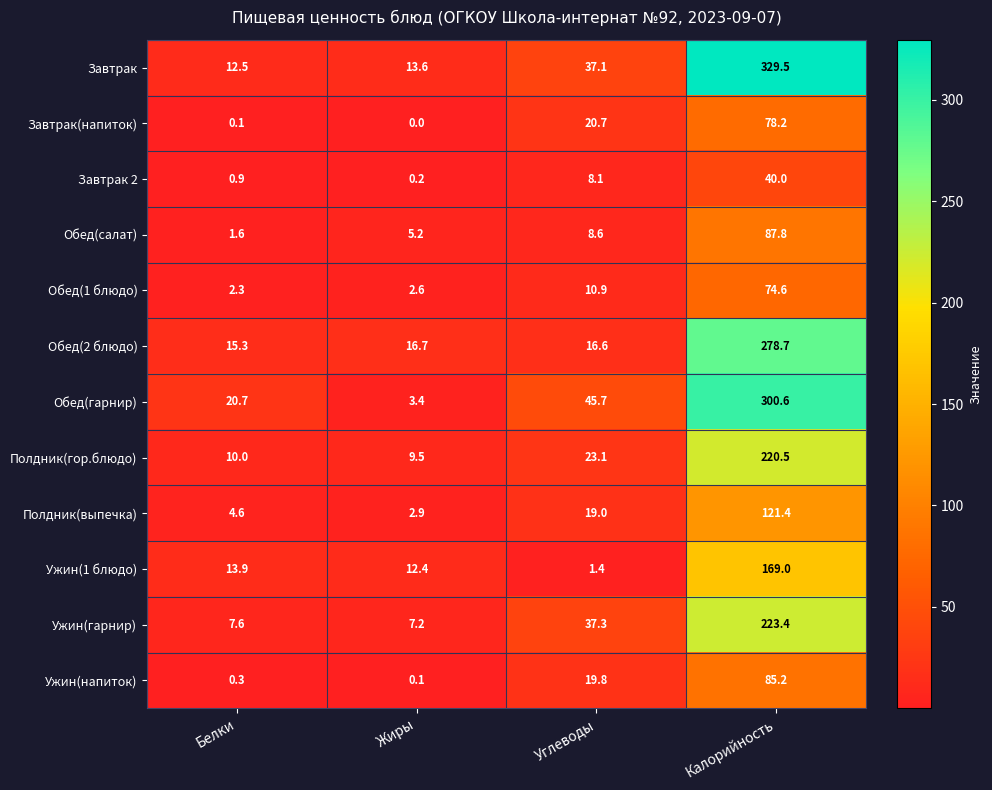

Which series has the largest range (max minus min)?

Завтрак